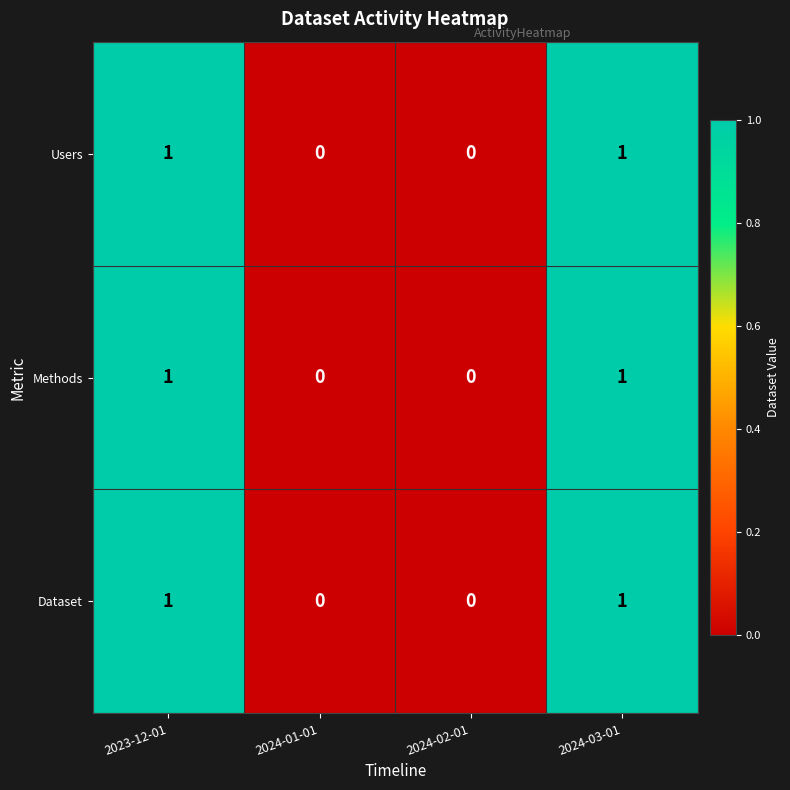

Count the Dataset values in the range 0 to 1.

4